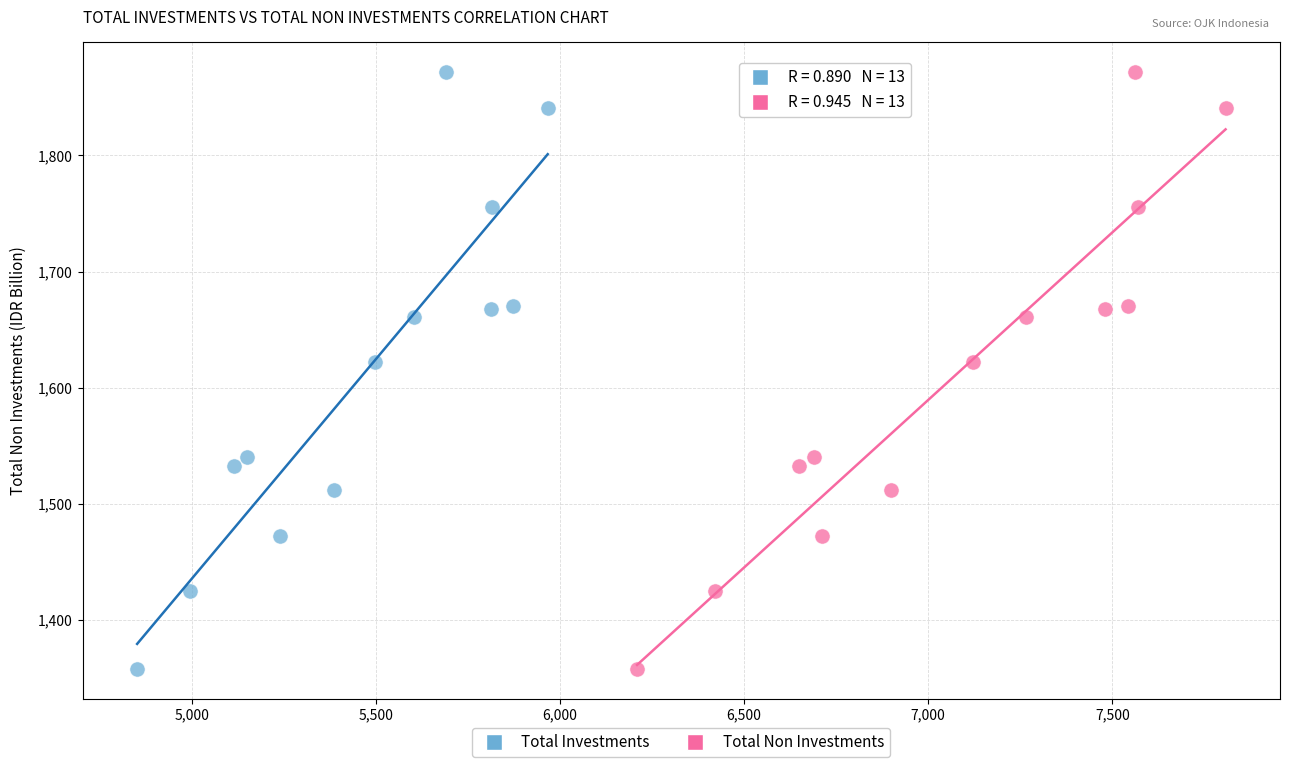

What are all the series names shown in the legend?

Total Investments, Total Non Investments